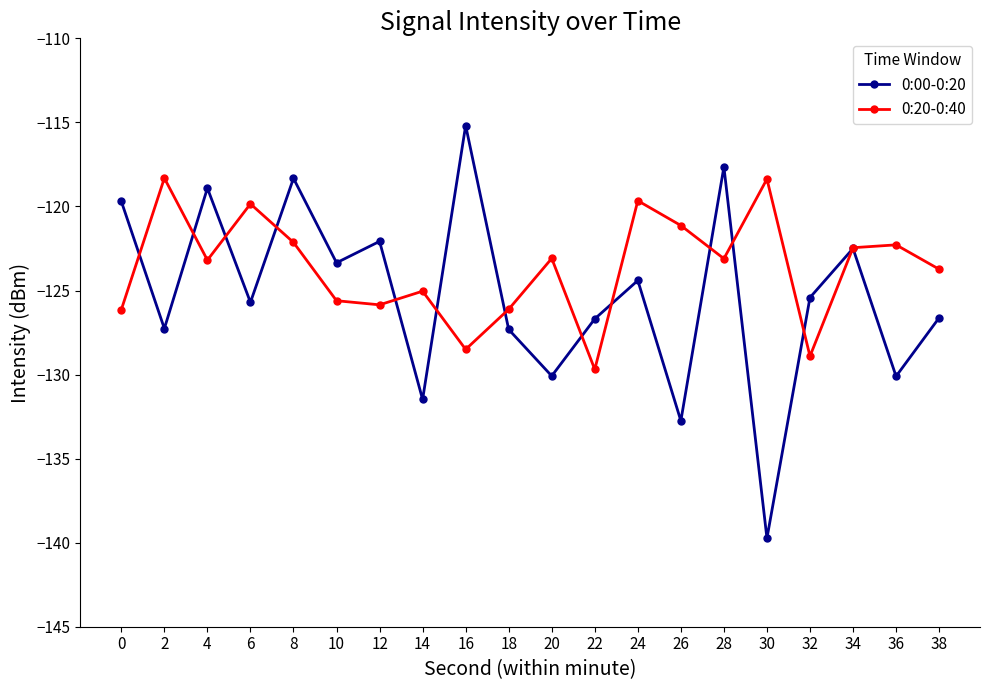

Which label corresponds to the smallest value in the chart?

30